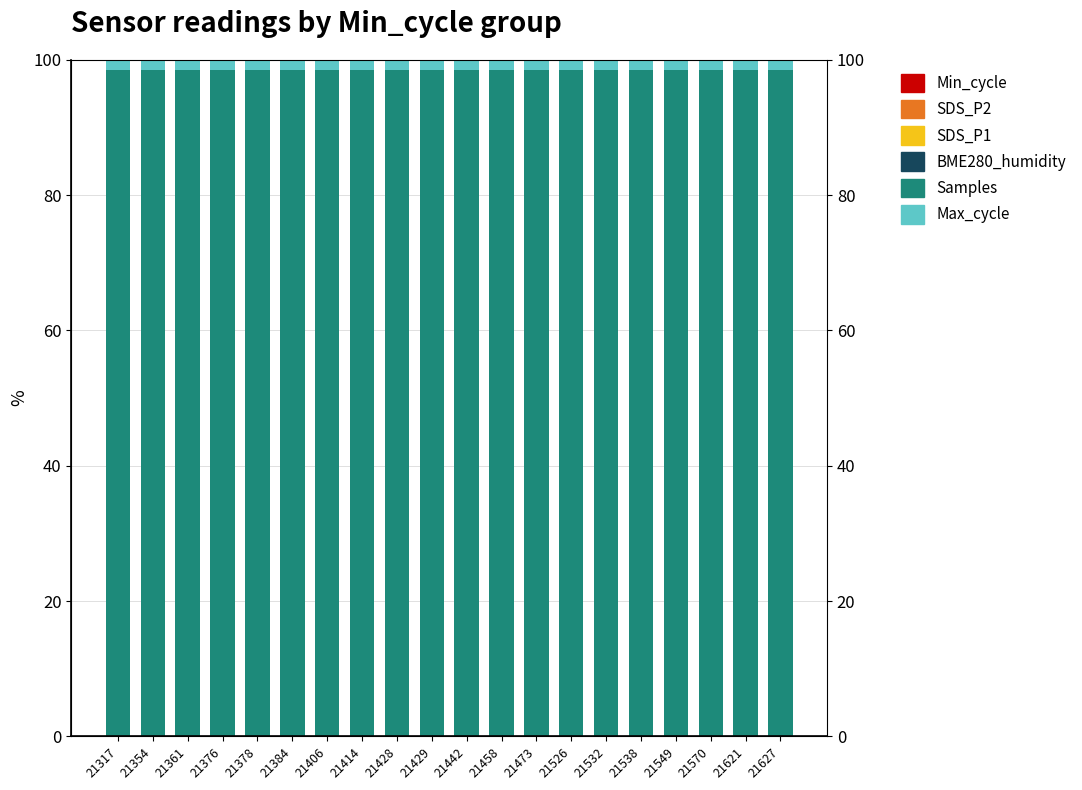

What is the lowest value of the Samples series?

98.5